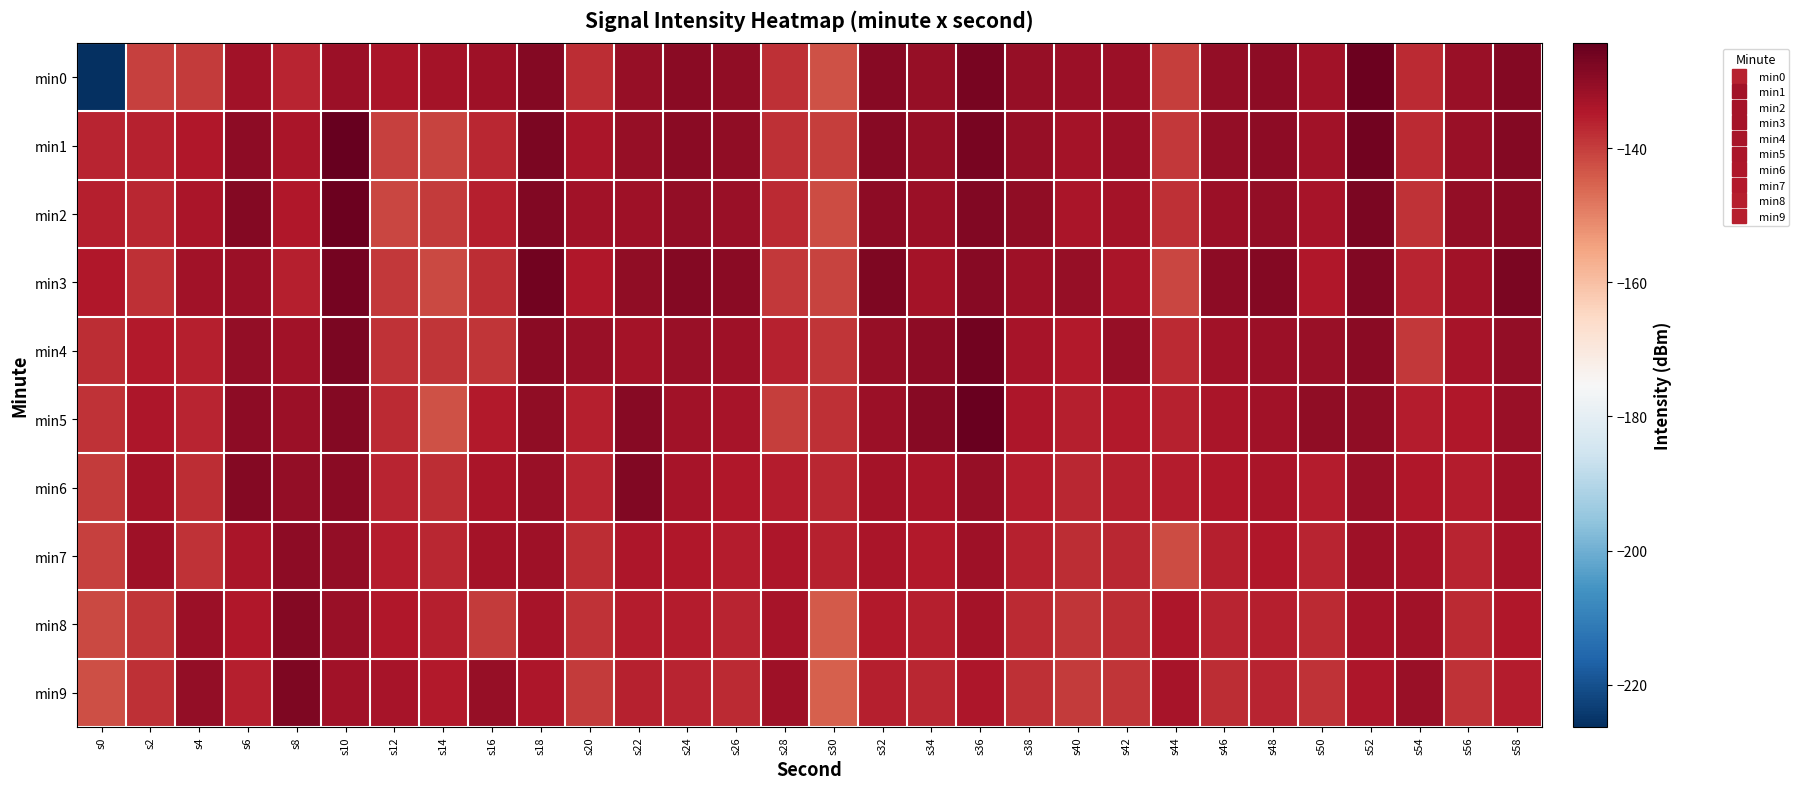

Reading right to left, what are all the values shown in this chart?

min0: s58=-128.4	s56=-131.3	s54=-137.5	s52=-125.2	s50=-132.3	s48=-129.6	s46=-130.6	s44=-140.2	s42=-131.8	s40=-131.9	s38=-131.1	s36=-127.1	s34=-130.9	s32=-128.8	s30=-143.0	s28=-138.2	s26=-130.3	s24=-129.5	s22=-131.1	s20=-137.5	s18=-128.5	s16=-132.3	s14=-133.1	s12=-133.5	s10=-131.6	s8=-136.6	s6=-132.4	s4=-139.7	s2=-140.5	s0=-226.3
min1: s58=-128.4	s56=-131.3	s54=-137.5	s52=-126.2	s50=-132.3	s48=-129.6	s46=-130.6	s44=-139.2	s42=-131.8	s40=-132.9	s38=-131.1	s36=-127.1	s34=-130.9	s32=-128.8	s30=-140.0	s28=-138.2	s26=-130.3	s24=-129.5	s22=-131.1	s20=-133.5	s18=-127.3	s16=-136.8	s14=-140.7	s12=-140.4	s10=-124.4	s8=-133.6	s6=-129.7	s4=-134.6	s2=-136.0	s0=-136.6
min2: s58=-129.4	s56=-130.3	s54=-138.5	s52=-127.2	s50=-133.3	s48=-130.6	s46=-131.6	s44=-138.2	s42=-132.8	s40=-133.9	s38=-130.1	s36=-128.1	s34=-131.9	s32=-129.8	s30=-142.0	s28=-137.2	s26=-131.3	s24=-130.5	s22=-132.1	s20=-132.5	s18=-128.3	s16=-135.8	s14=-139.7	s12=-141.4	s10=-125.4	s8=-134.6	s6=-128.7	s4=-133.6	s2=-137.0	s0=-135.6
min3: s58=-127.4	s56=-132.3	s54=-136.5	s52=-128.2	s50=-134.3	s48=-128.6	s46=-129.6	s44=-141.2	s42=-133.8	s40=-130.9	s38=-132.1	s36=-129.1	s34=-132.9	s32=-127.8	s30=-141.0	s28=-139.2	s26=-129.3	s24=-128.5	s22=-130.1	s20=-134.5	s18=-126.3	s16=-137.8	s14=-141.7	s12=-139.4	s10=-126.4	s8=-135.6	s6=-131.7	s4=-132.6	s2=-138.0	s0=-134.6
min4: s58=-130.4	s56=-133.3	s54=-139.5	s52=-129.2	s50=-131.3	s48=-131.6	s46=-132.6	s44=-137.2	s42=-130.8	s40=-134.9	s38=-133.1	s36=-126.1	s34=-129.9	s32=-130.8	s30=-139.0	s28=-136.2	s26=-132.3	s24=-131.5	s22=-133.1	s20=-131.5	s18=-129.3	s16=-138.8	s14=-138.7	s12=-138.4	s10=-127.4	s8=-132.6	s6=-130.7	s4=-135.6	s2=-135.0	s0=-137.6
min5: s58=-131.4	s56=-134.3	s54=-135.5	s52=-130.2	s50=-130.3	s48=-132.6	s46=-133.6	s44=-136.2	s42=-134.8	s40=-135.9	s38=-134.1	s36=-125.1	s34=-128.9	s32=-131.8	s30=-138.0	s28=-140.2	s26=-133.3	s24=-132.5	s22=-129.1	s20=-135.5	s18=-130.3	s16=-134.8	s14=-142.7	s12=-137.4	s10=-128.4	s8=-131.6	s6=-129.7	s4=-136.6	s2=-134.0	s0=-138.6
min6: s58=-132.4	s56=-135.3	s54=-134.5	s52=-131.2	s50=-135.3	s48=-133.6	s46=-134.6	s44=-135.2	s42=-135.8	s40=-136.9	s38=-135.1	s36=-131.1	s34=-133.9	s32=-132.8	s30=-137.0	s28=-135.2	s26=-134.3	s24=-133.5	s22=-128.1	s20=-136.5	s18=-131.3	s16=-133.8	s14=-137.7	s12=-136.4	s10=-129.4	s8=-130.6	s6=-128.7	s4=-137.6	s2=-133.0	s0=-139.6
min7: s58=-133.4	s56=-136.3	s54=-133.5	s52=-132.2	s50=-136.3	s48=-134.6	s46=-135.6	s44=-142.2	s42=-136.8	s40=-137.9	s38=-136.1	s36=-132.1	s34=-134.9	s32=-133.8	s30=-136.0	s28=-134.2	s26=-135.3	s24=-134.5	s22=-134.1	s20=-137.5	s18=-132.3	s16=-132.8	s14=-136.7	s12=-135.4	s10=-130.4	s8=-129.6	s6=-133.7	s4=-138.6	s2=-132.0	s0=-140.6
min8: s58=-134.4	s56=-137.3	s54=-132.5	s52=-133.2	s50=-137.3	s48=-135.6	s46=-136.6	s44=-134.2	s42=-137.8	s40=-138.9	s38=-137.1	s36=-133.1	s34=-135.9	s32=-134.8	s30=-144.0	s28=-133.2	s26=-136.3	s24=-135.5	s22=-135.1	s20=-138.5	s18=-133.3	s16=-139.8	s14=-135.7	s12=-134.4	s10=-131.4	s8=-128.6	s6=-134.7	s4=-131.6	s2=-139.0	s0=-141.6
min9: s58=-135.4	s56=-138.3	s54=-131.5	s52=-134.2	s50=-138.3	s48=-136.6	s46=-137.6	s44=-133.2	s42=-138.8	s40=-139.9	s38=-138.1	s36=-134.1	s34=-136.9	s32=-135.8	s30=-145.0	s28=-132.2	s26=-137.3	s24=-136.5	s22=-136.1	s20=-139.5	s18=-134.3	s16=-130.8	s14=-134.7	s12=-133.4	s10=-132.4	s8=-127.6	s6=-135.7	s4=-130.6	s2=-138.0	s0=-142.6